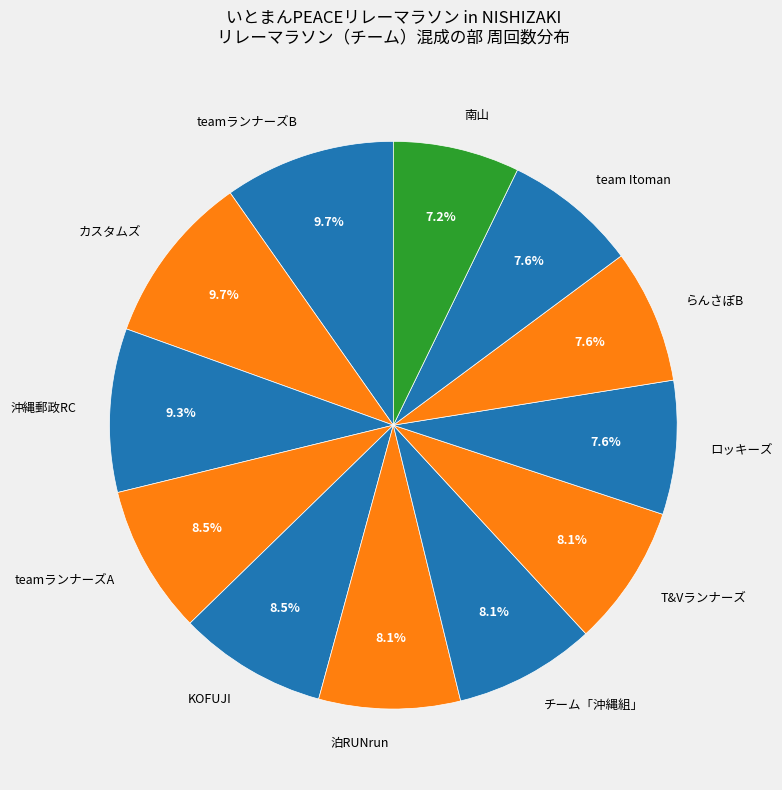

What is the total percentage of 泊RUNrun and teamランナーズB?

17.8%